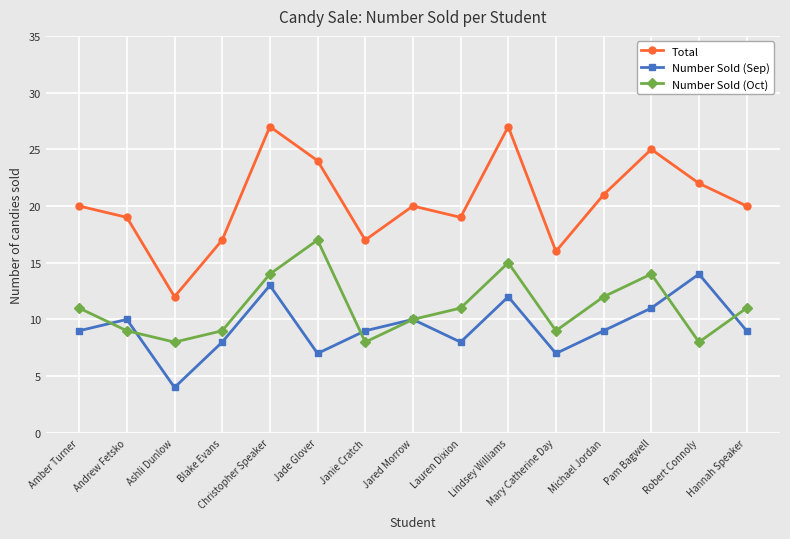

Where is the first local minimum for Number Sold (Sep)?

Ashli Dunlow